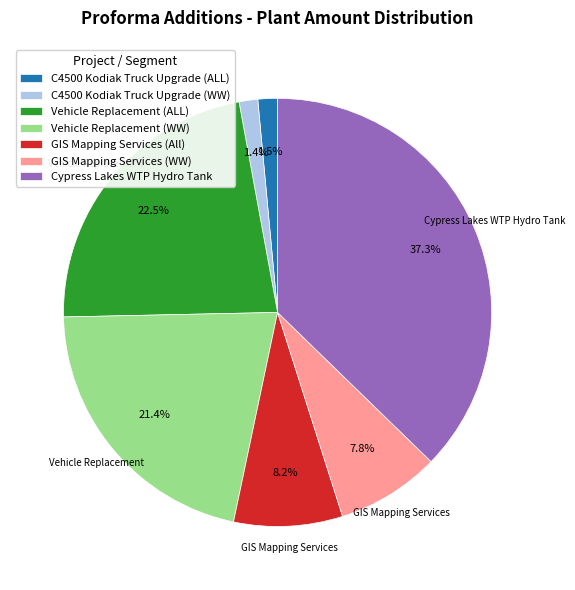

How many slices are in this pie chart?

7